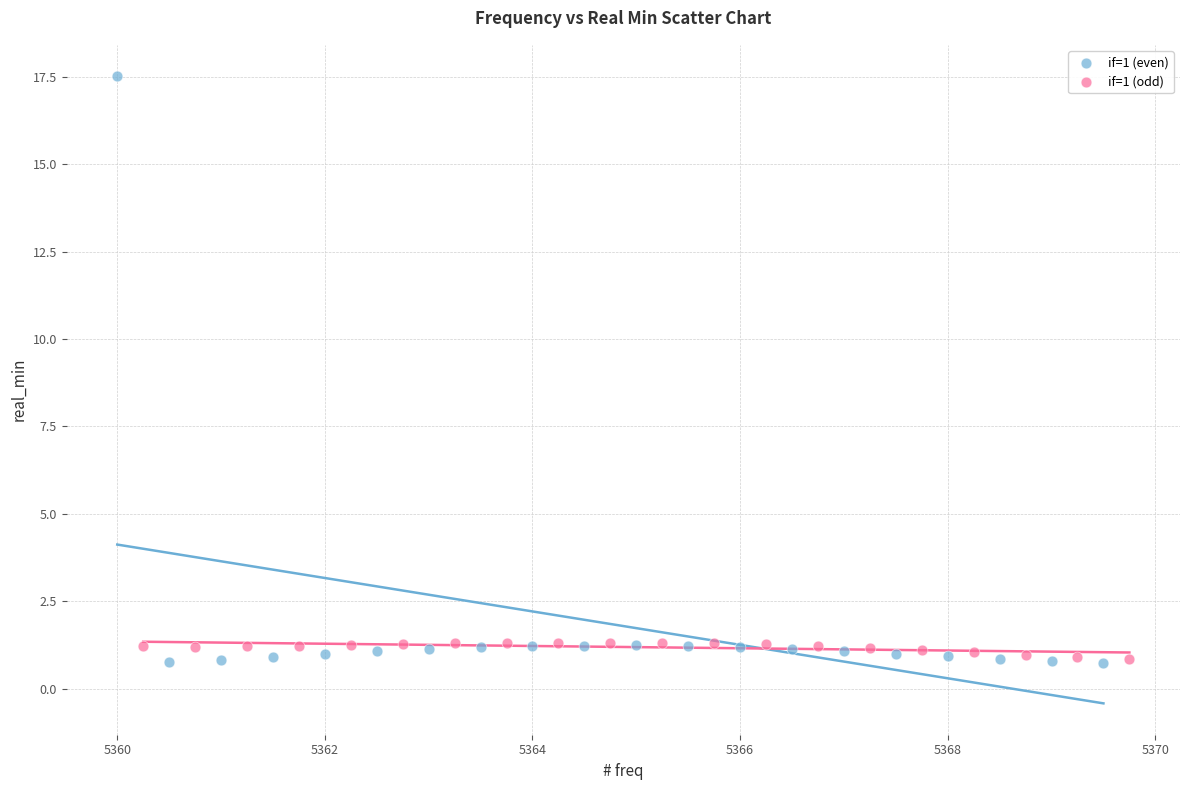

What are all the series names shown in the legend?

if=1 (even), if=1 (odd)